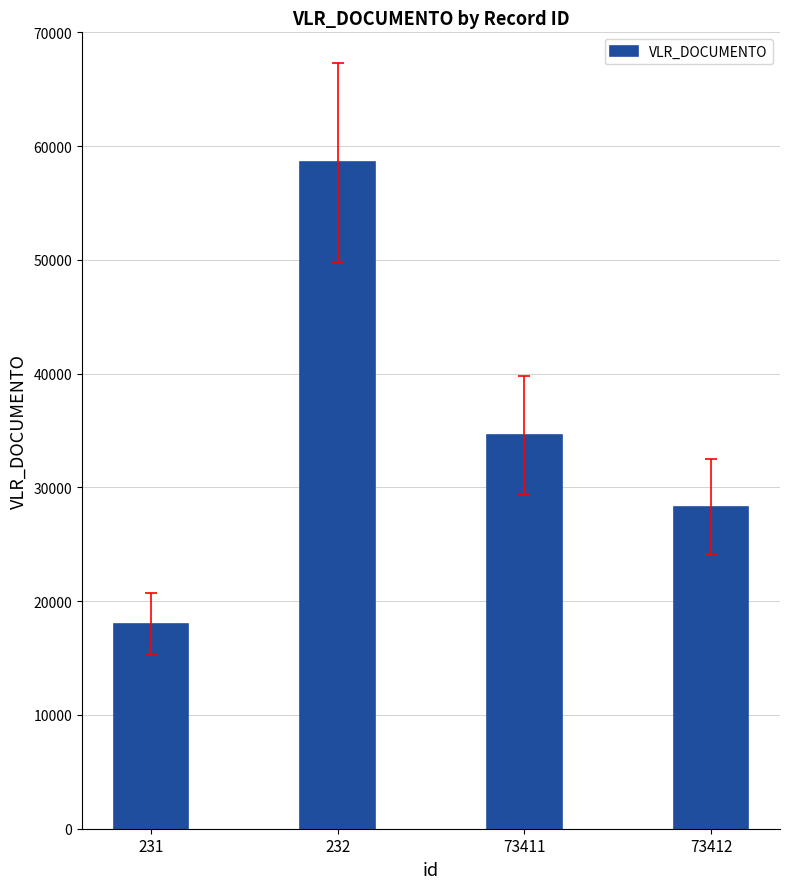

Are the bars grouped side by side (vs. stacked)?

No